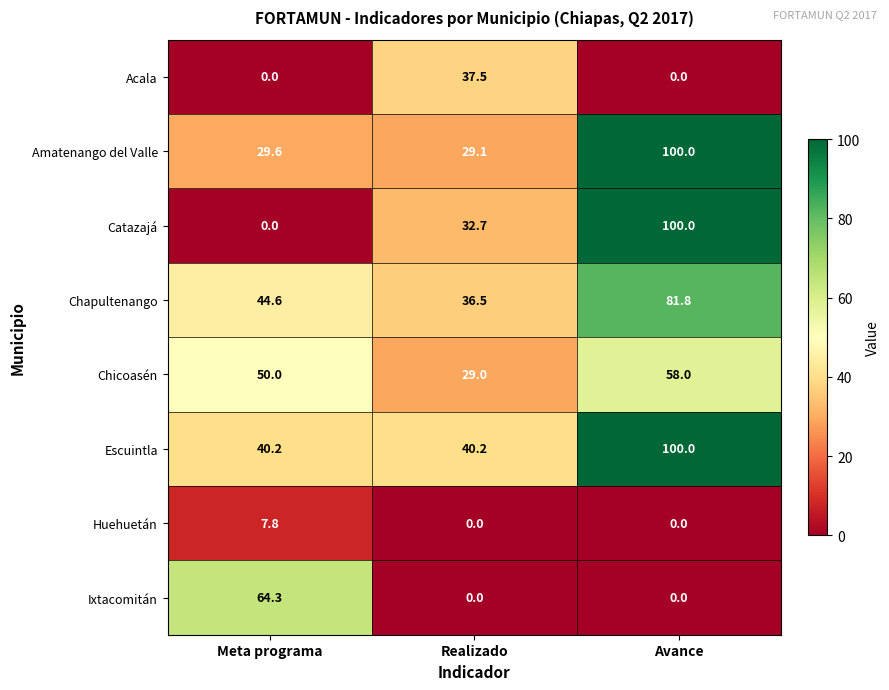

Is it true that Acala equals 0.0 at Avance?

True